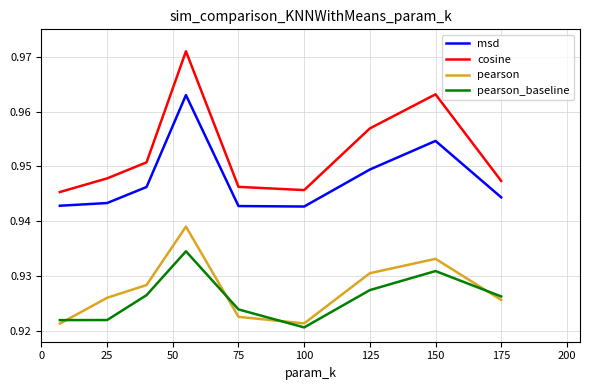

Which series has the largest total across all categories?

cosine